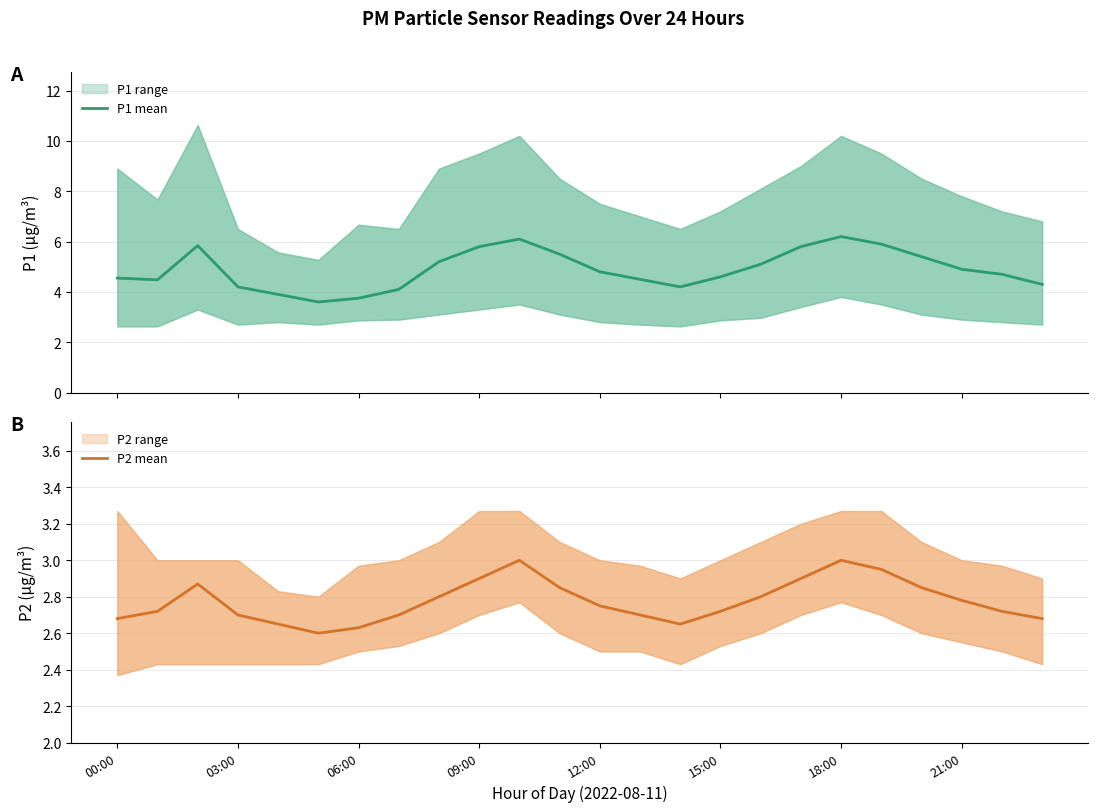

In P1 mean, how many points are higher than both neighbors (excluding endpoints)?

3